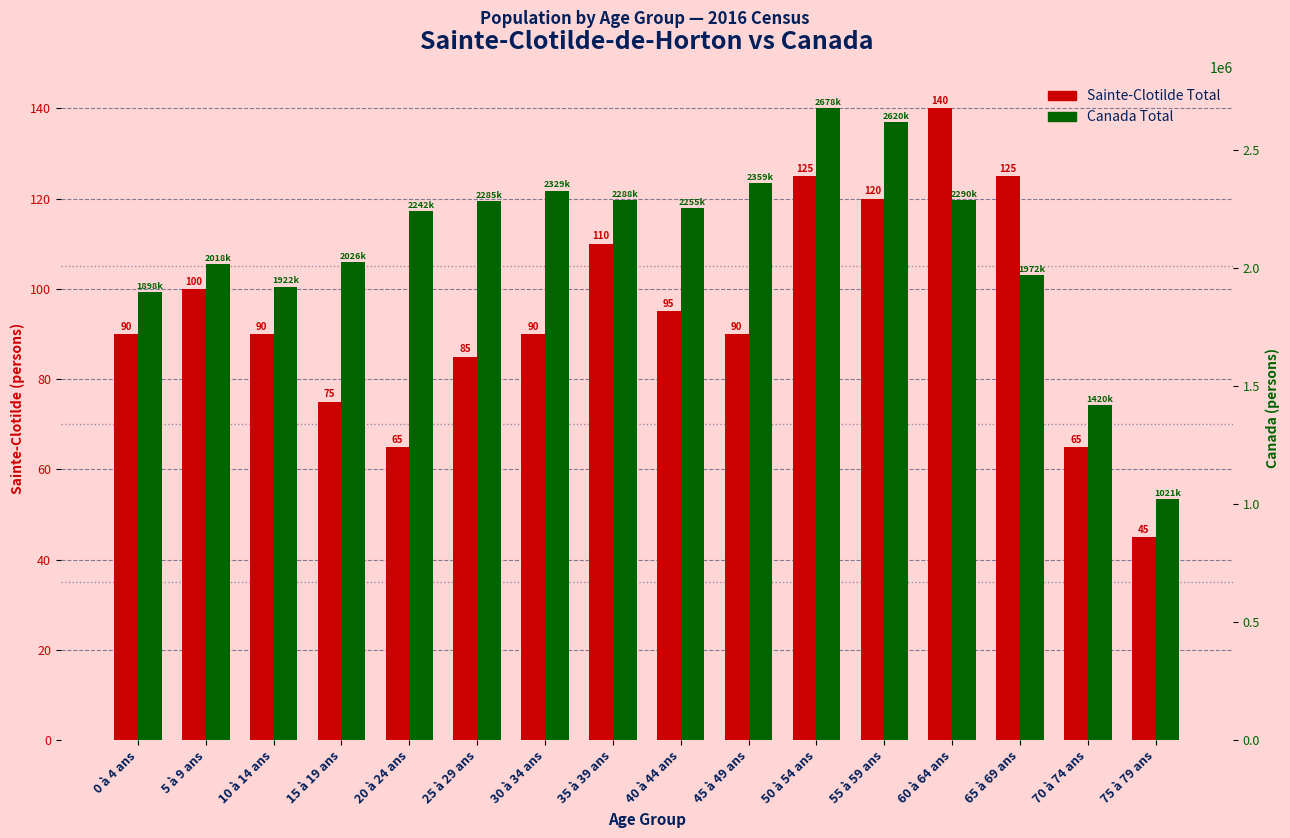

The value of Sainte-Clotilde Total at 70 à 74 ans is 103. True or false?

False